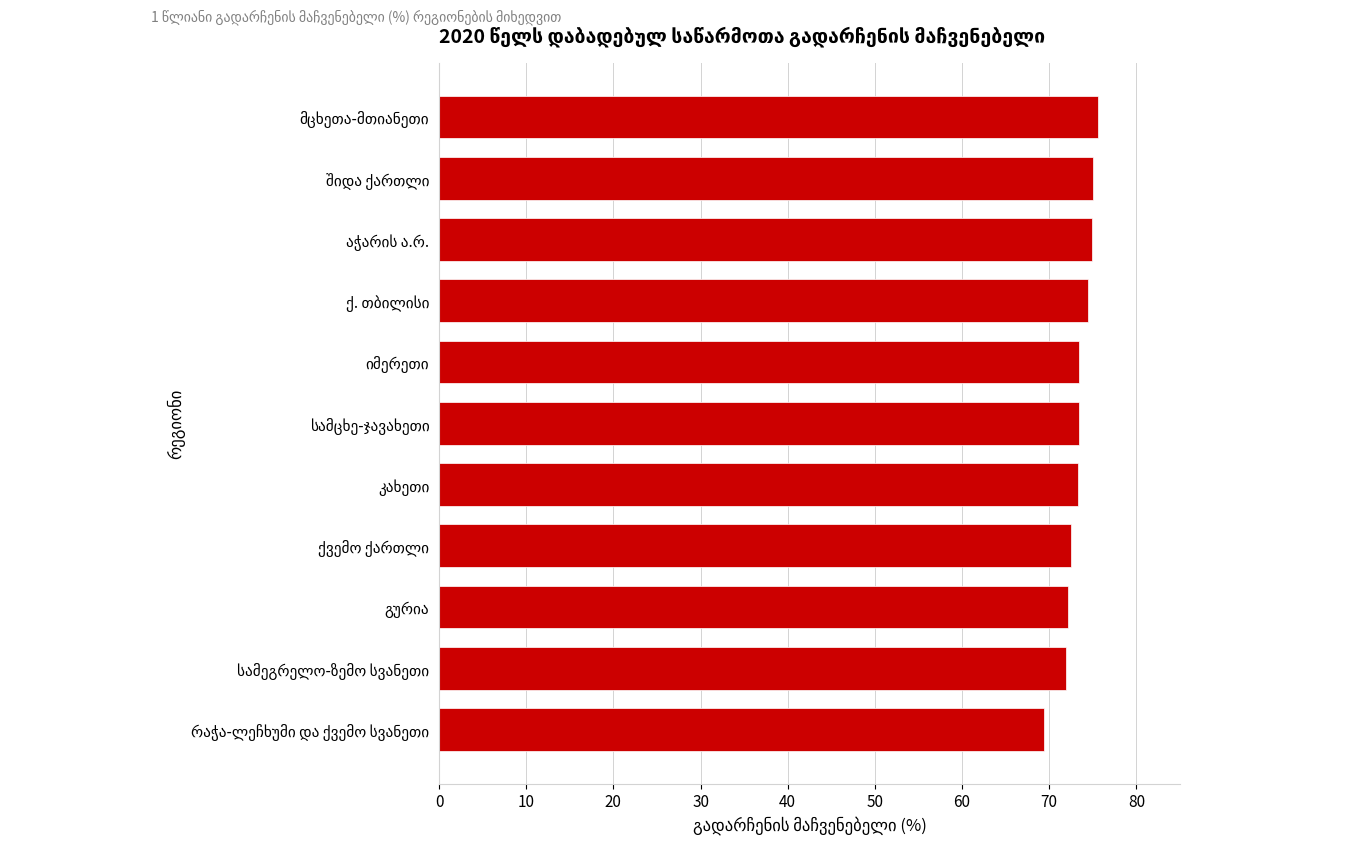

What is the maximum value shown in the chart?

75.6